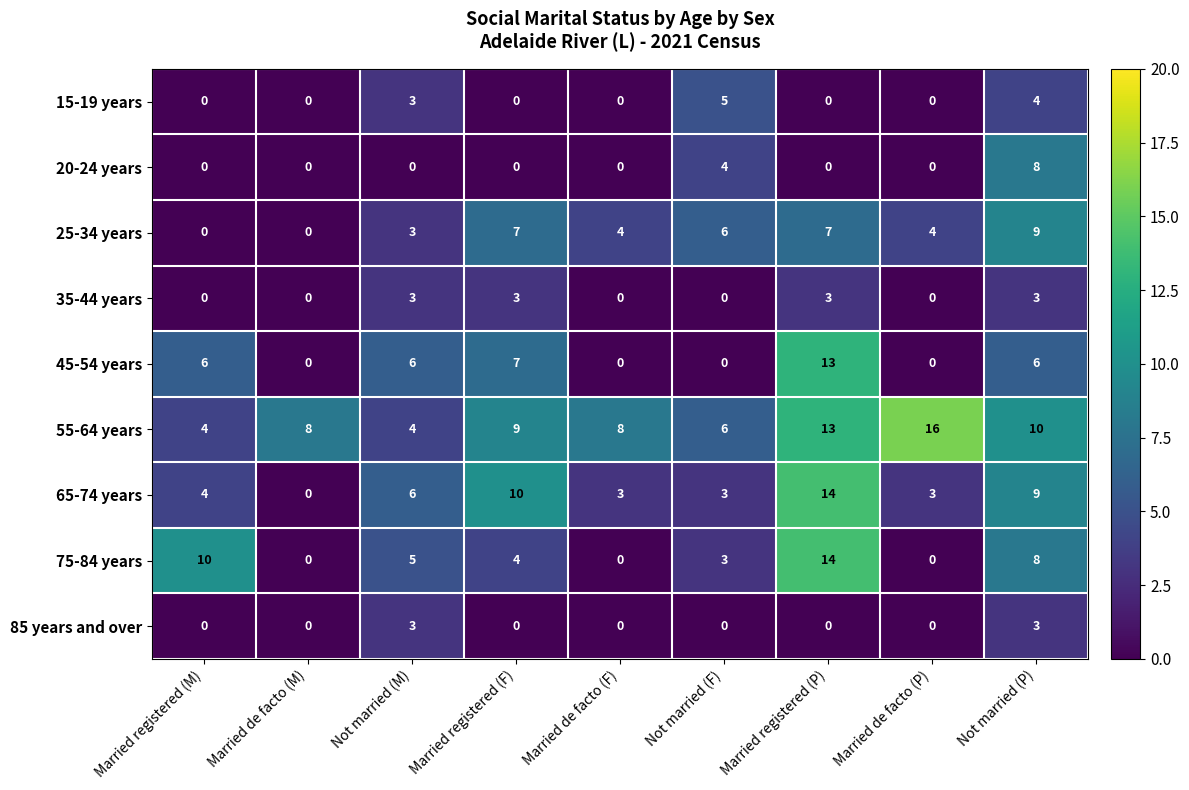

The 55-64 years series shows 16 at Married de facto (P). True or false?

True